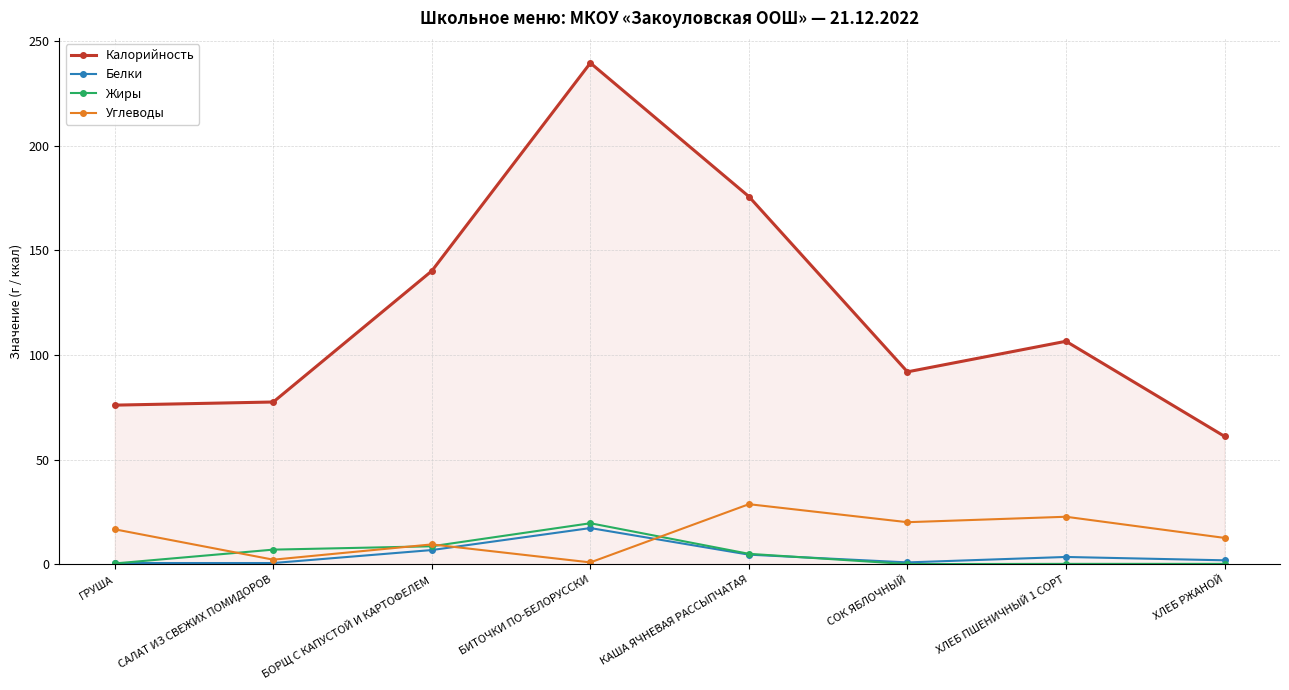

How many lines are shown in the chart?

4